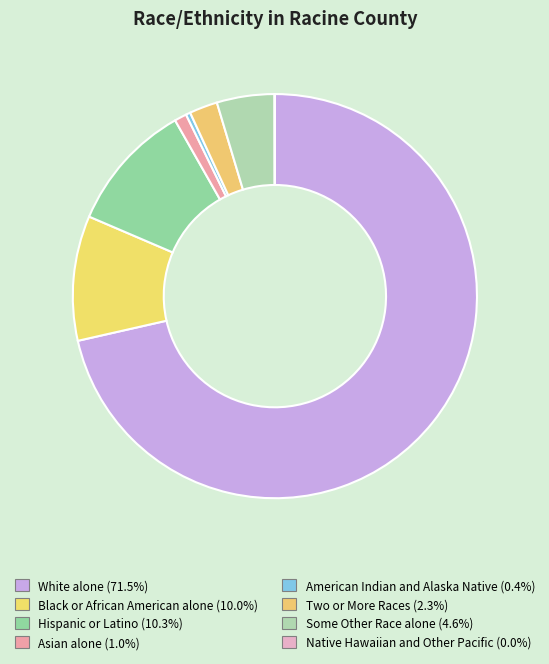

To the nearest percent, what portion does White alone represent?

71%